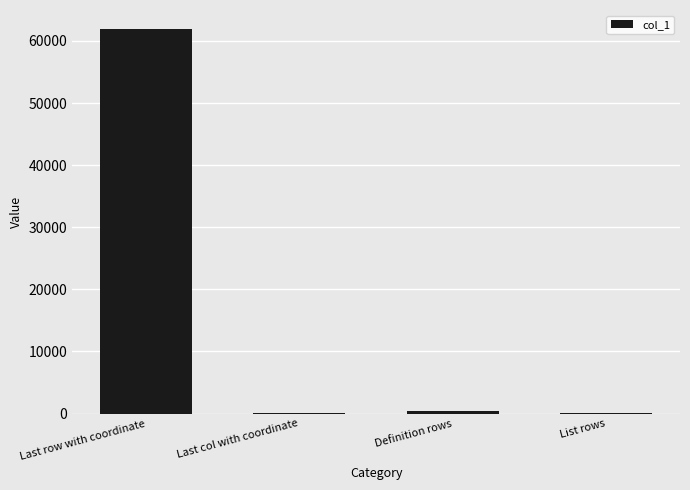

What is the sum of all values?

62313